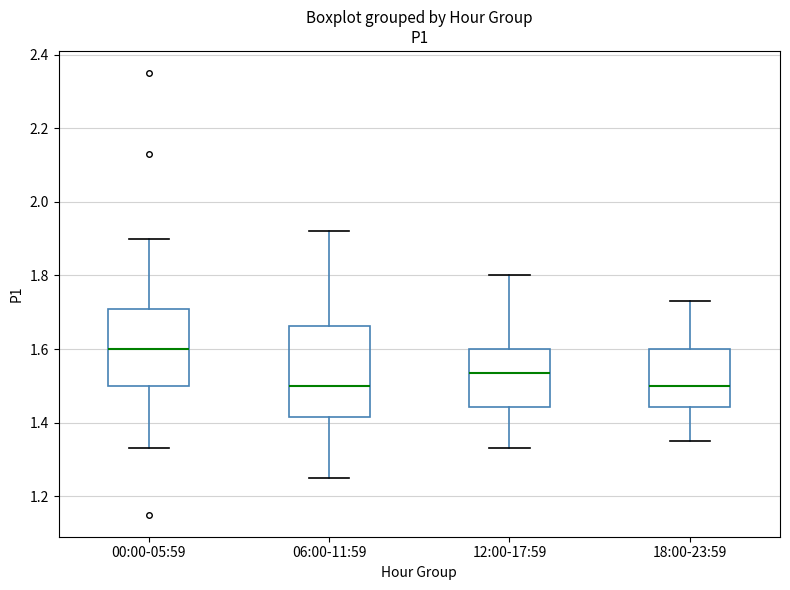

Where is the lower edge of the box for 18:00-23:59 on the y-axis? The values are not printed on the chart, so give them approximately, as read against the axis.

1.44